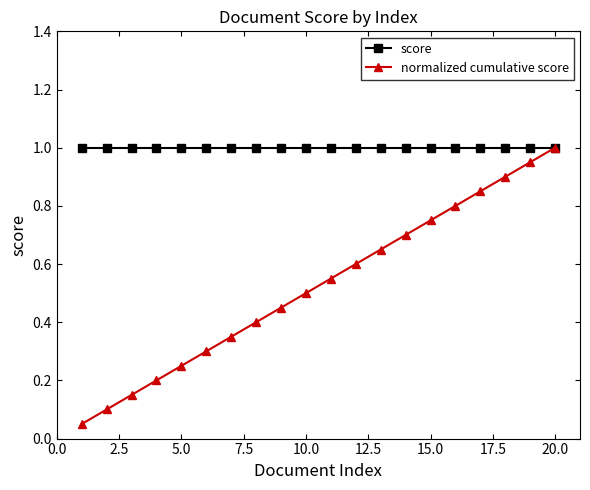

Does the chart have visible grid lines?

No